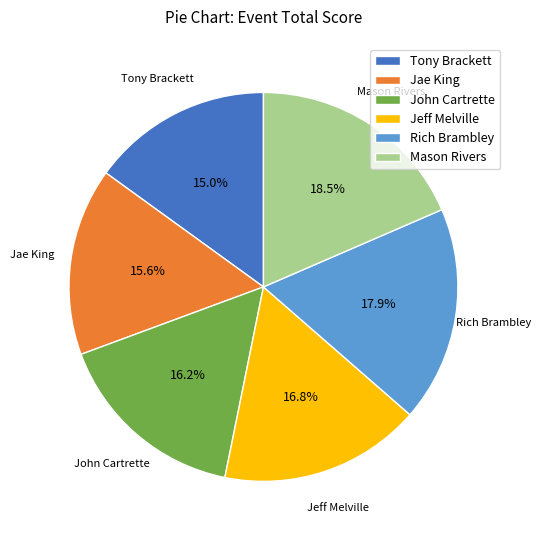

To the nearest percent, what percentage of the pie is John Cartrette?

16%